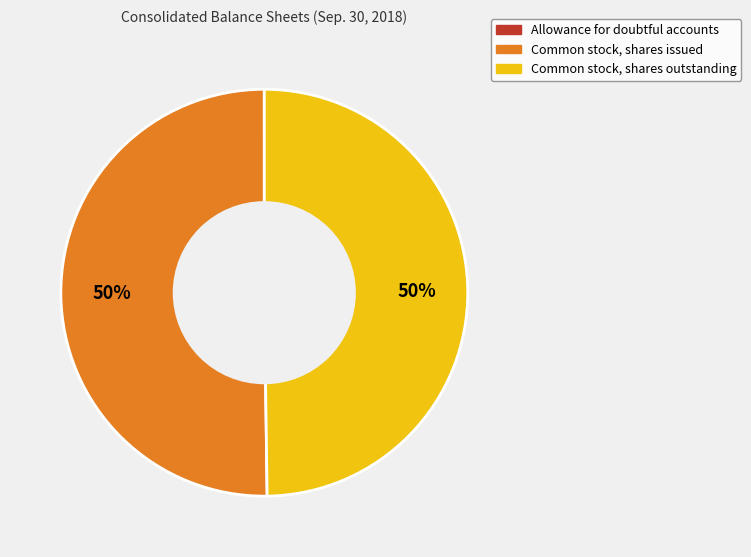

To the nearest percent, what is the average slice percentage?

33%